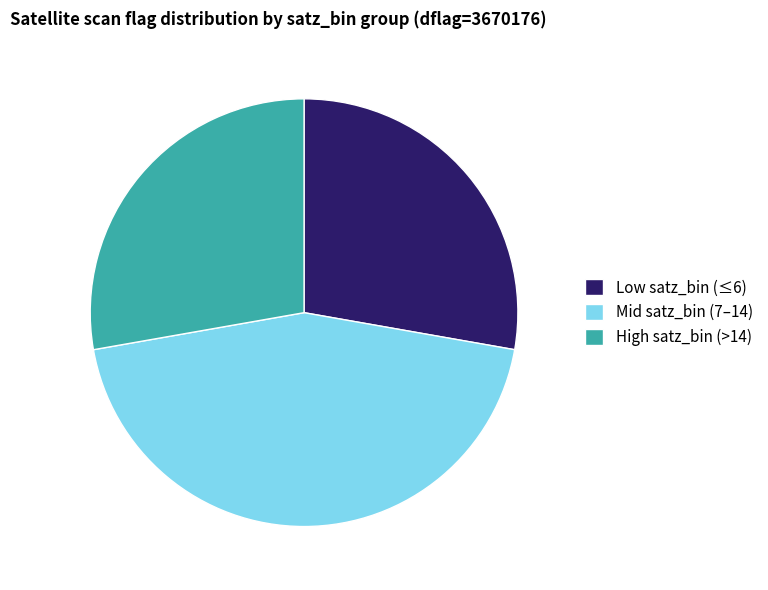

Do High satz_bin (>14) and Mid satz_bin (7–14) together represent more than half of the pie?

Yes